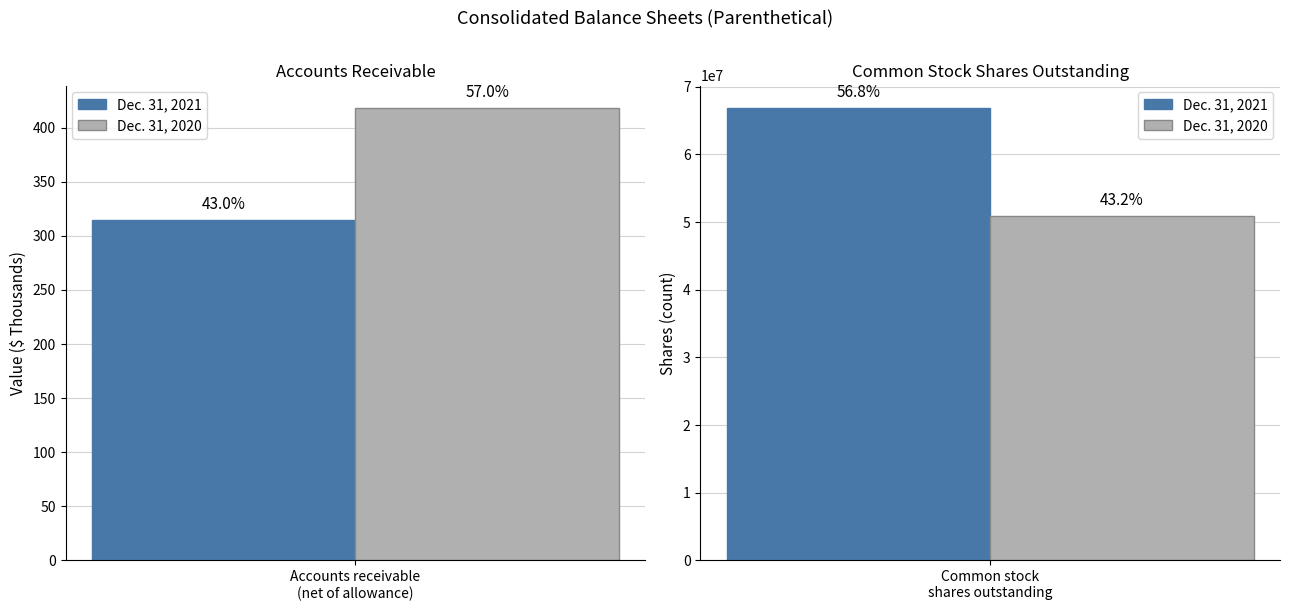

Which series has the largest total across all categories?

Dec. 31, 2021